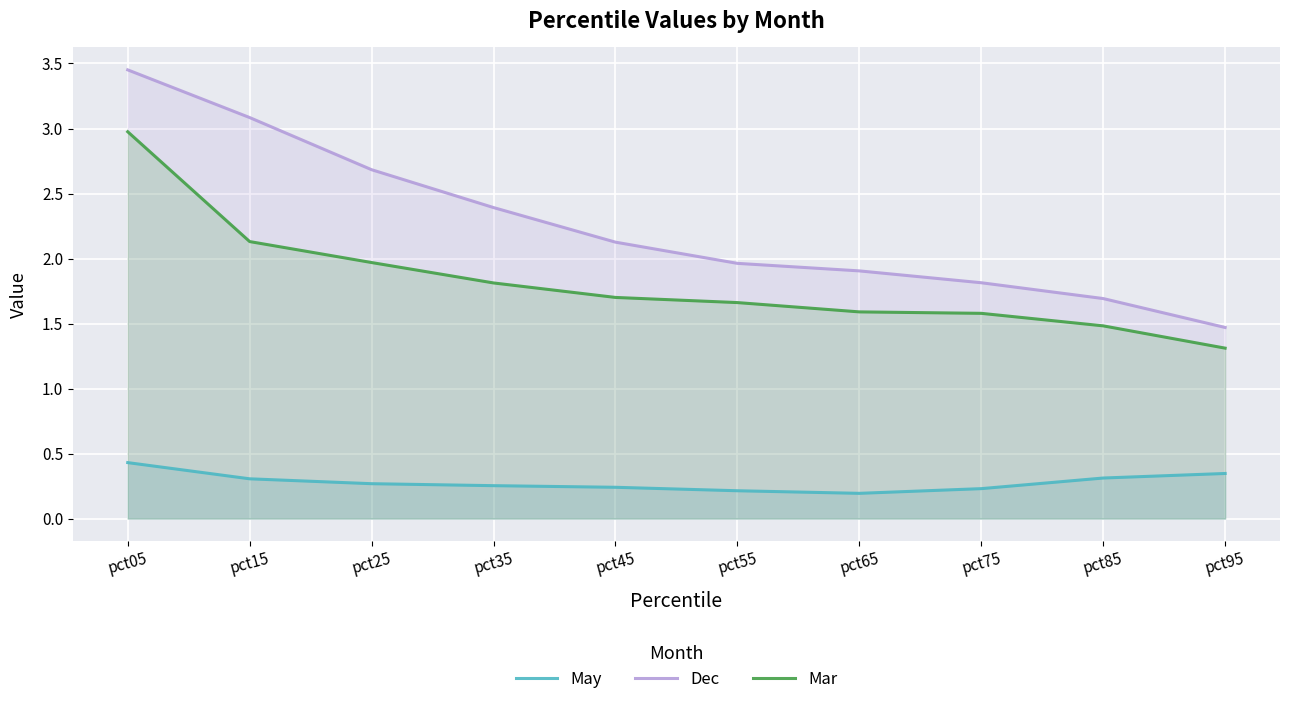

Reading right to left, extract all data points from this chart.

May: pct95=0.3	pct85=0.3	pct75=0.2	pct65=0.2	pct55=0.2	pct45=0.2	pct35=0.3	pct25=0.3	pct15=0.3	pct05=0.4
Dec: pct95=1.5	pct85=1.7	pct75=1.8	pct65=1.9	pct55=2.0	pct45=2.1	pct35=2.4	pct25=2.7	pct15=3.1	pct05=3.5
Mar: pct95=1.3	pct85=1.5	pct75=1.6	pct65=1.6	pct55=1.7	pct45=1.7	pct35=1.8	pct25=2.0	pct15=2.1	pct05=3.0